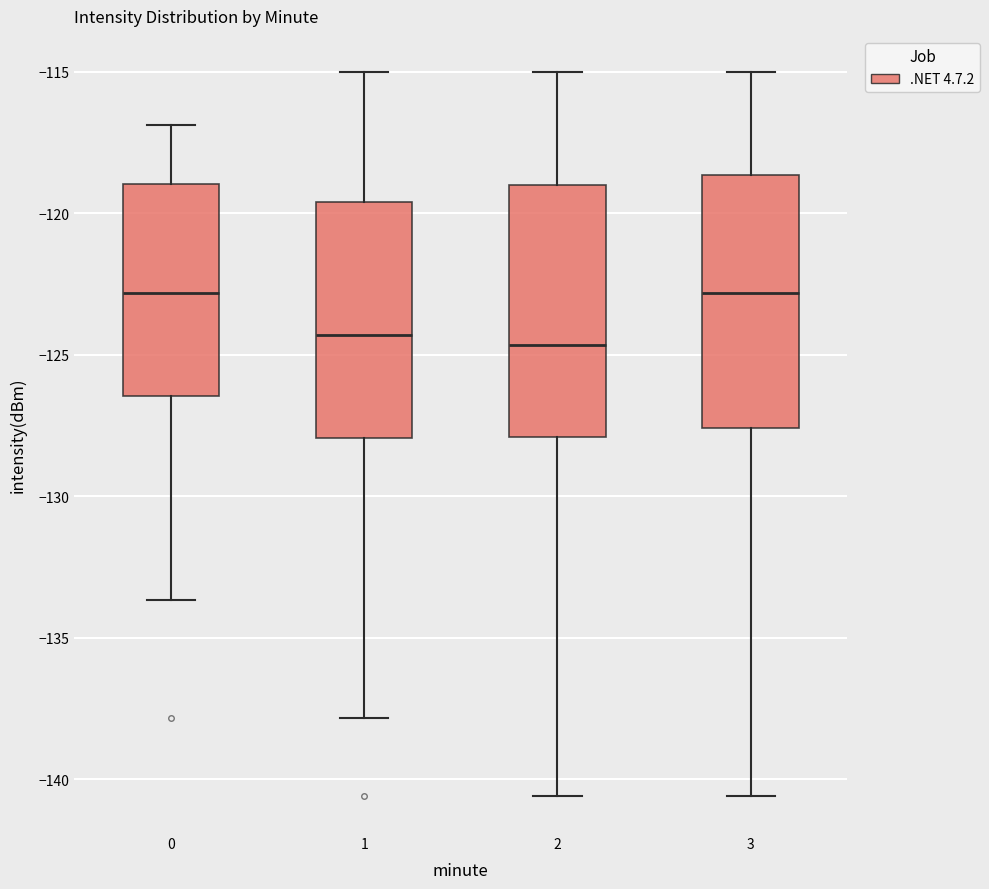

Reading left to right, transcribe this box plot: for each box, give where its median line is, the range the box spans, and where its two whiskers end, as read against the y-axis. The values are not printed on the chart, so give them approximately, as read against the axis.

0: median -123.0, box -126.5 to -119.0, whiskers -133.5 to -117.0
1: median -124.5, box -128.0 to -119.5, whiskers -138.0 to -115.0
2: median -124.5, box -128.0 to -119.0, whiskers -140.5 to -115.0
3: median -123.0, box -127.5 to -118.5, whiskers -140.5 to -115.0